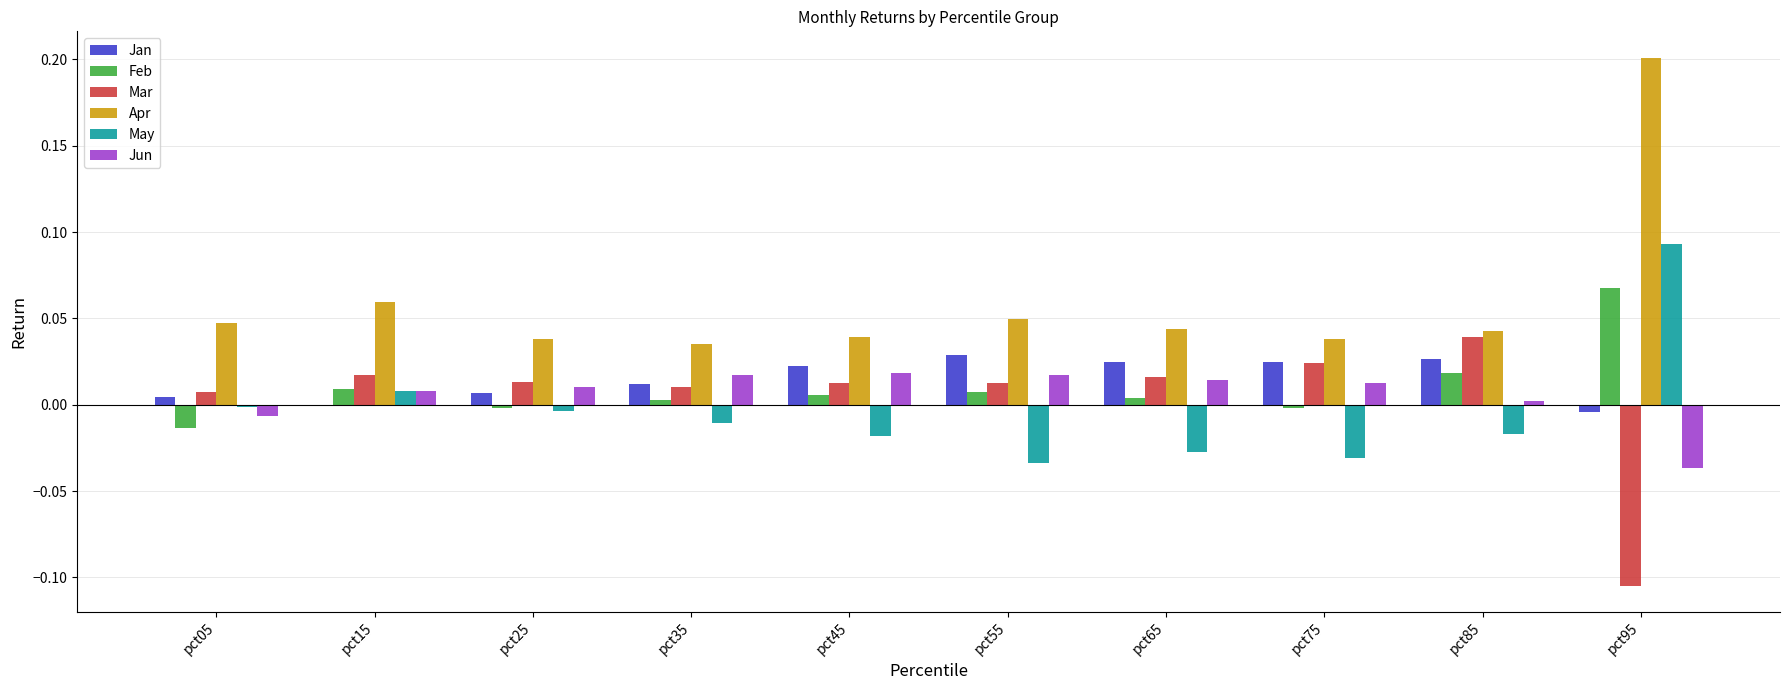

At which category is the sum across all series the highest?

pct95